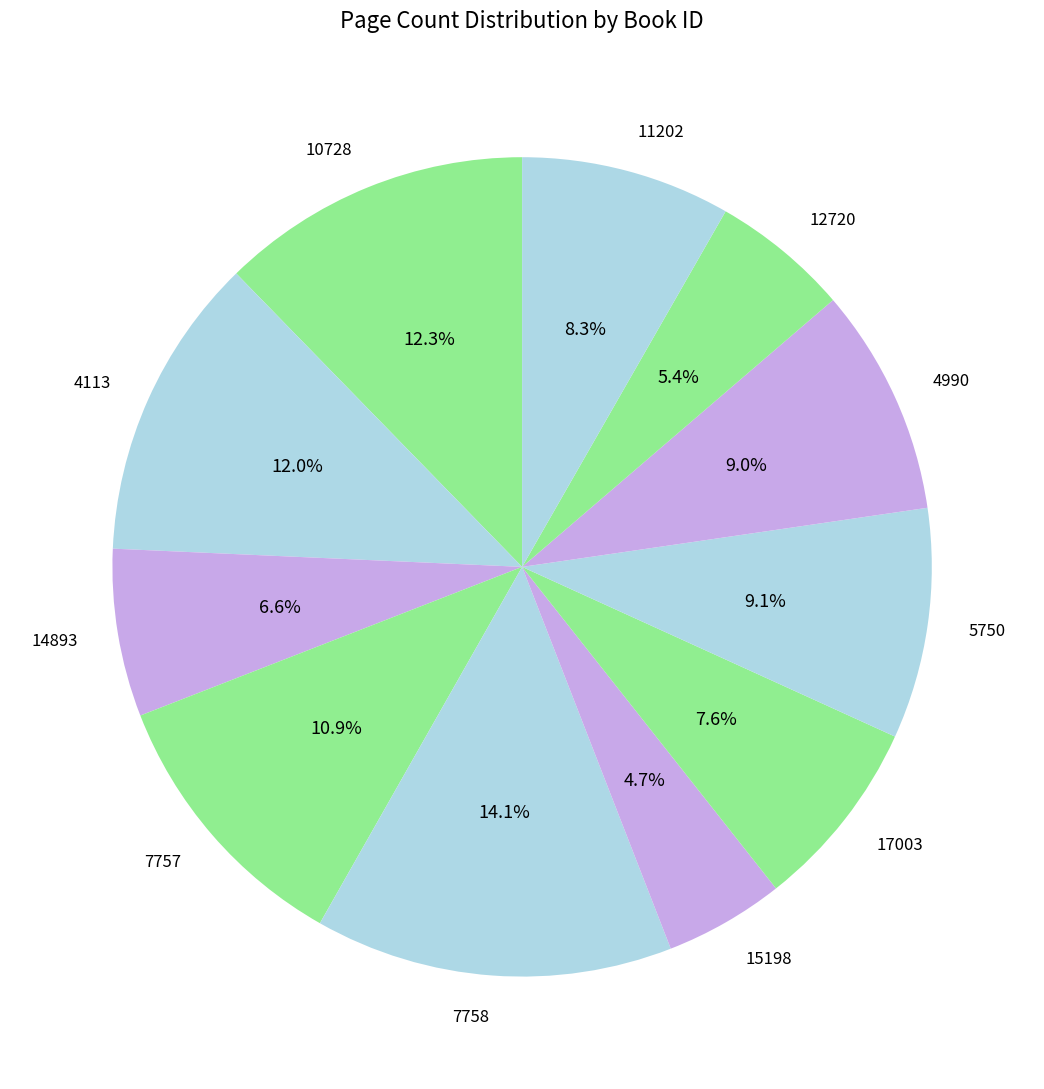

True or false: 14893 accounts for 1% of the total.

False